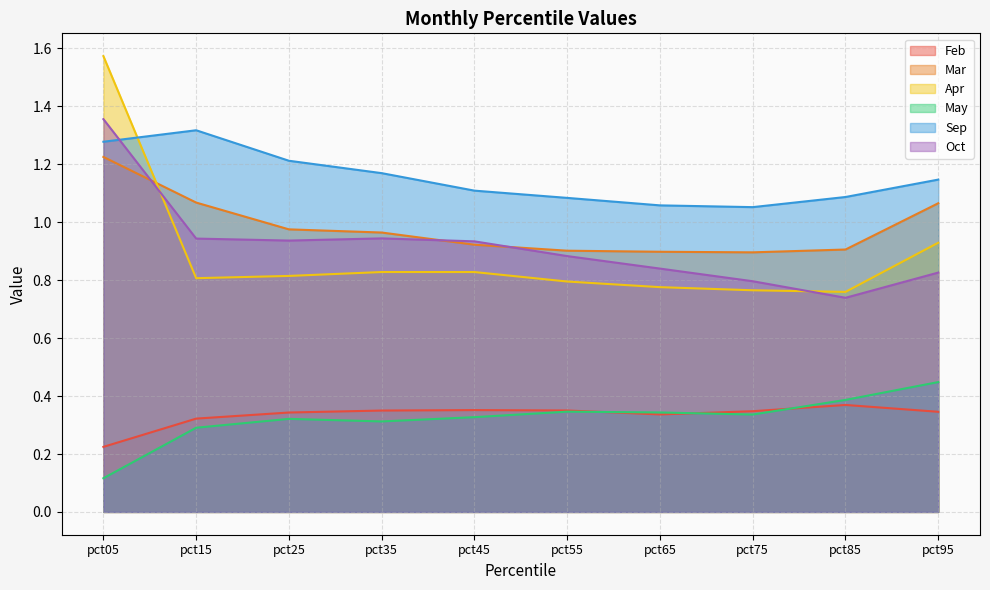

Does the chart have visible grid lines?

Yes